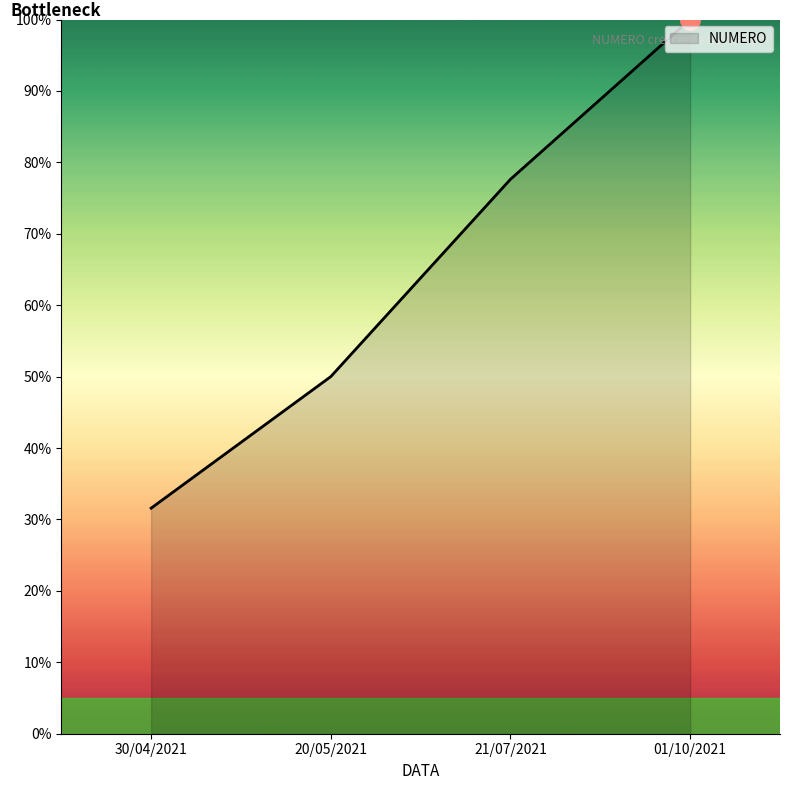

Reading left to right, what are all the values shown in this chart?

31.6	50.0	77.6	100.0